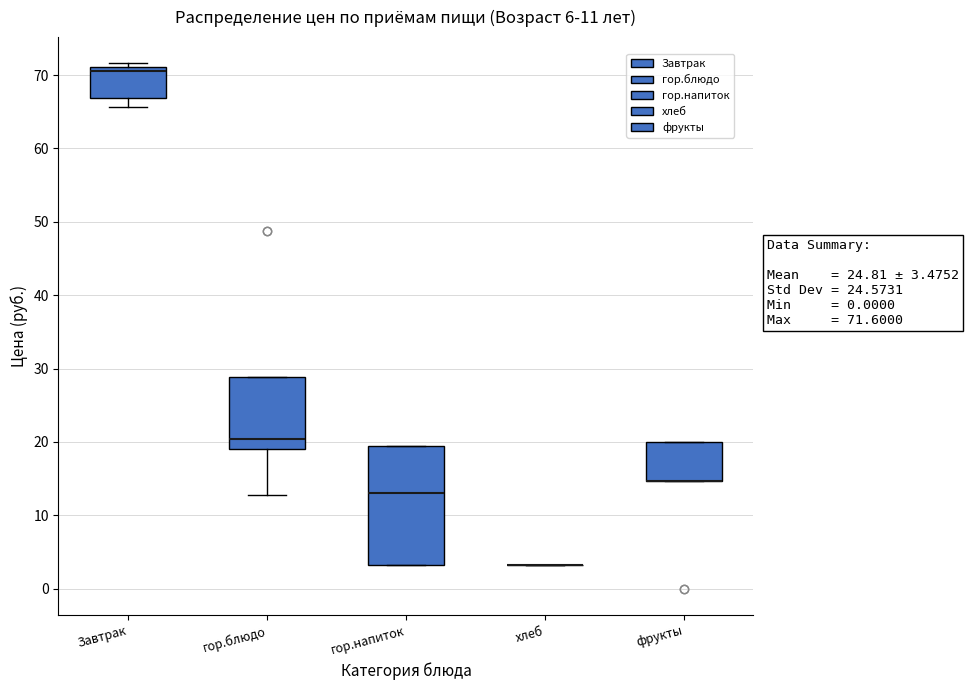

Comparing the boxes themselves (not the whiskers), which one is the tallest?

гор.напиток